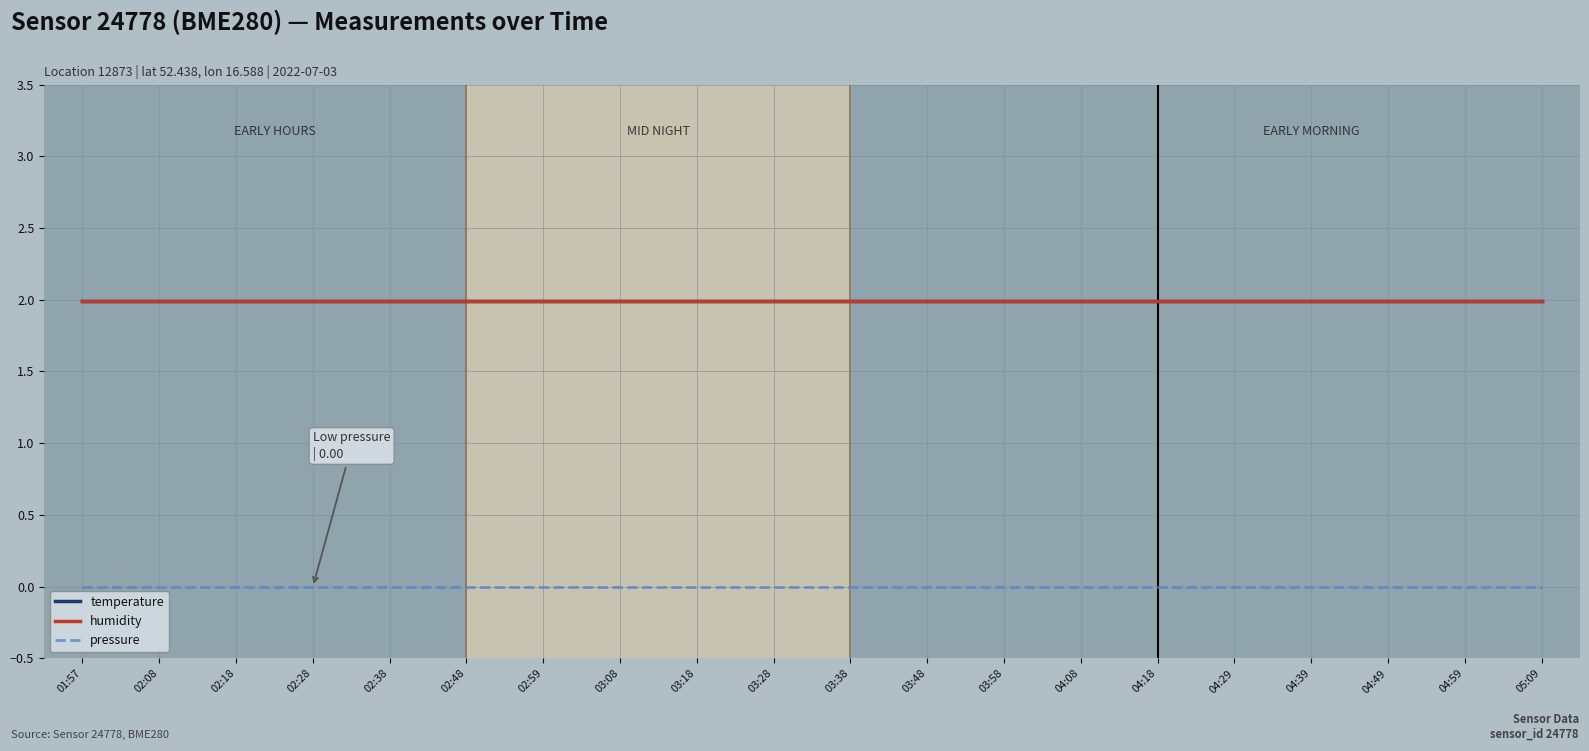

Does the chart display data point markers on the line(s)?

No